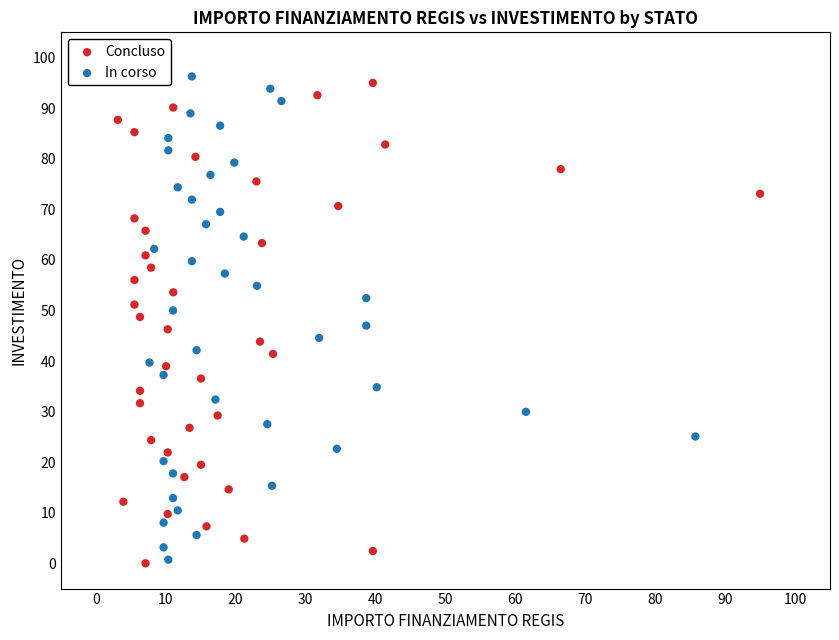

Which series contains the highest Y value?

In corso